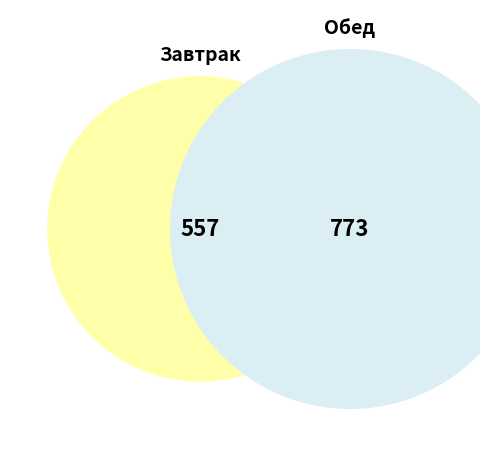

Which has a higher value, Завтрак or Обед?

Обед